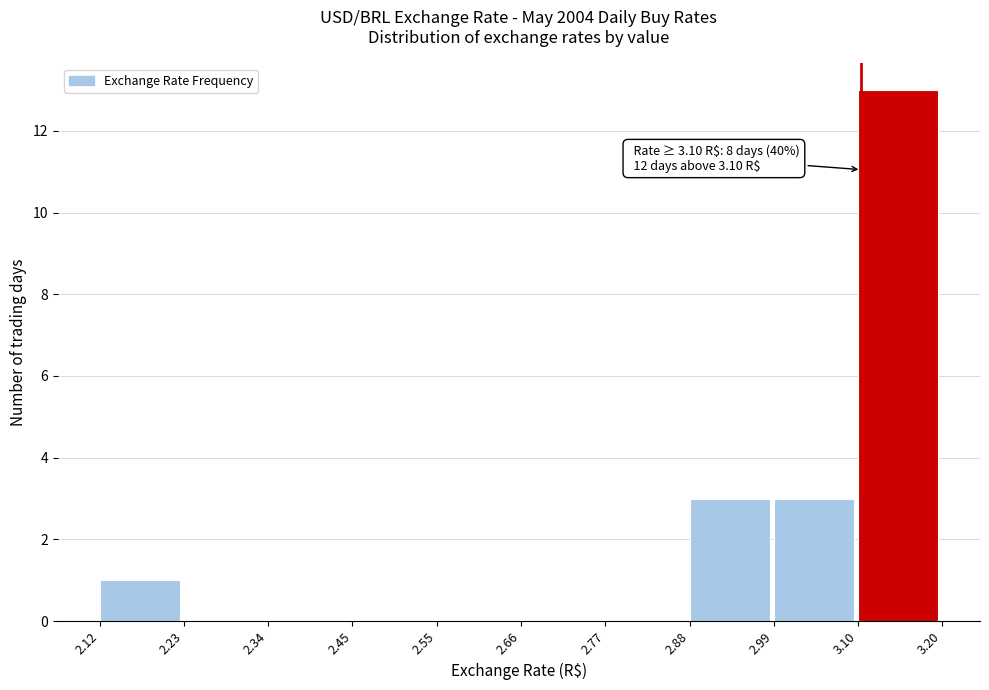

Which range on the x-axis has the tallest bar?

3.10 to 3.20